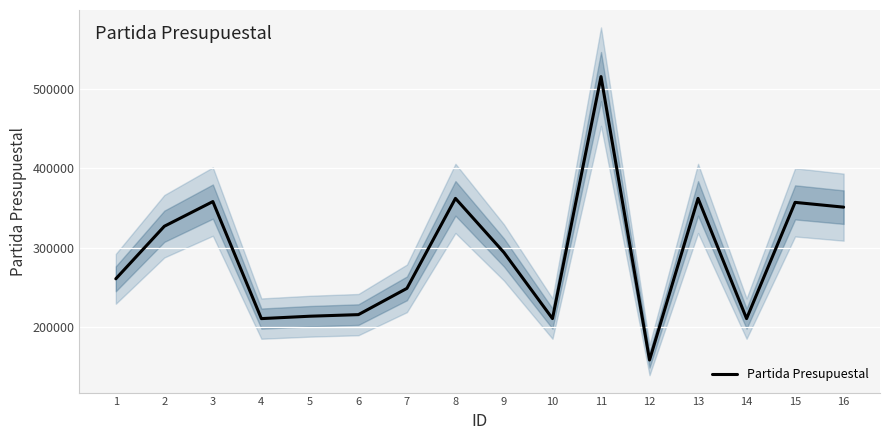

List the labels in order of value, smallest first.

12, 4, 10, 14, 5, 6, 7, 1, 9, 2, 16, 15, 3, 8, 13, 11